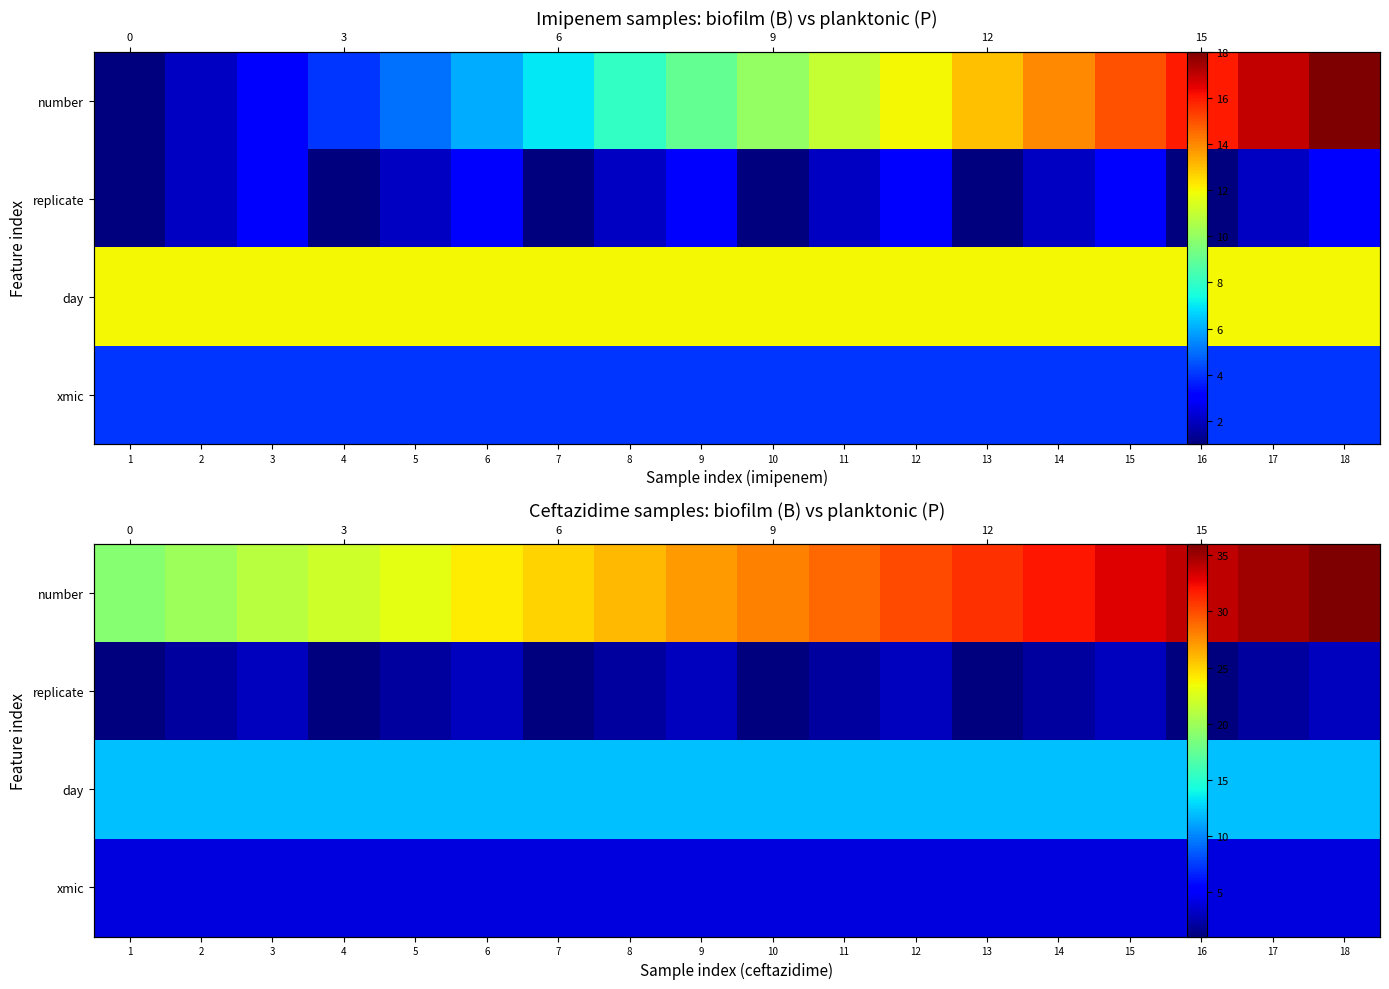

What is the sum of all xmic values?

72